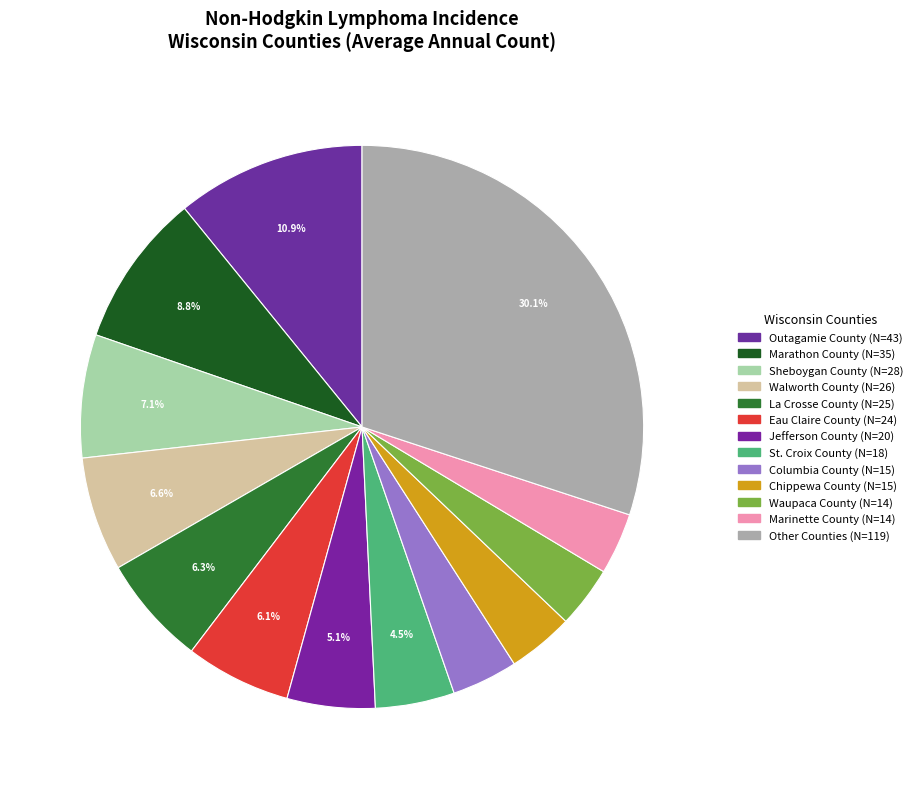

Count the number of slices in the pie.

13